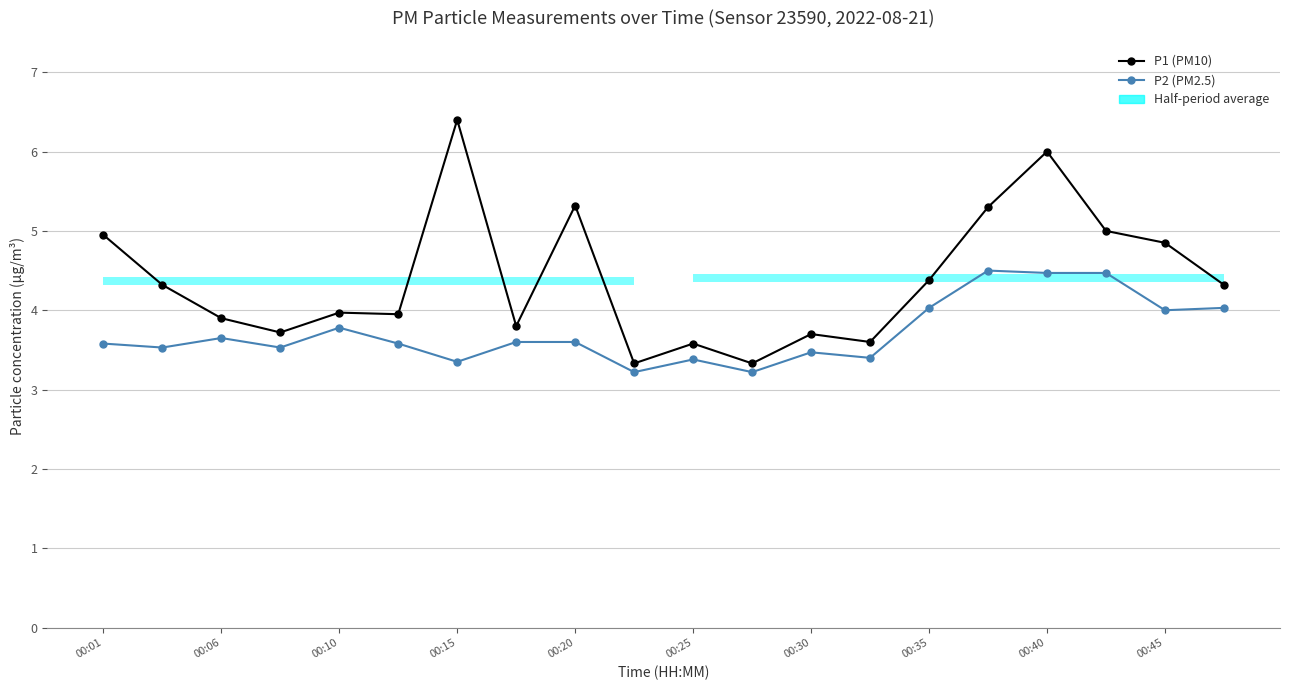

What is the value of the P1 (PM10) point at the 6th from the left?

4.0